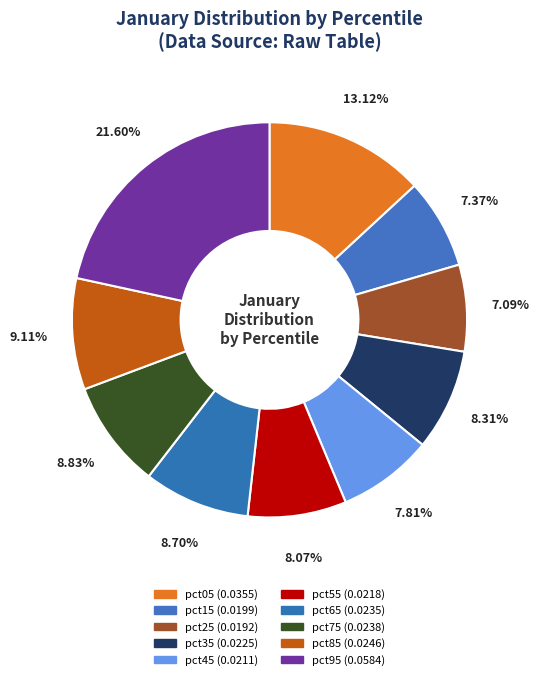

Which slice is the smallest?

pct25